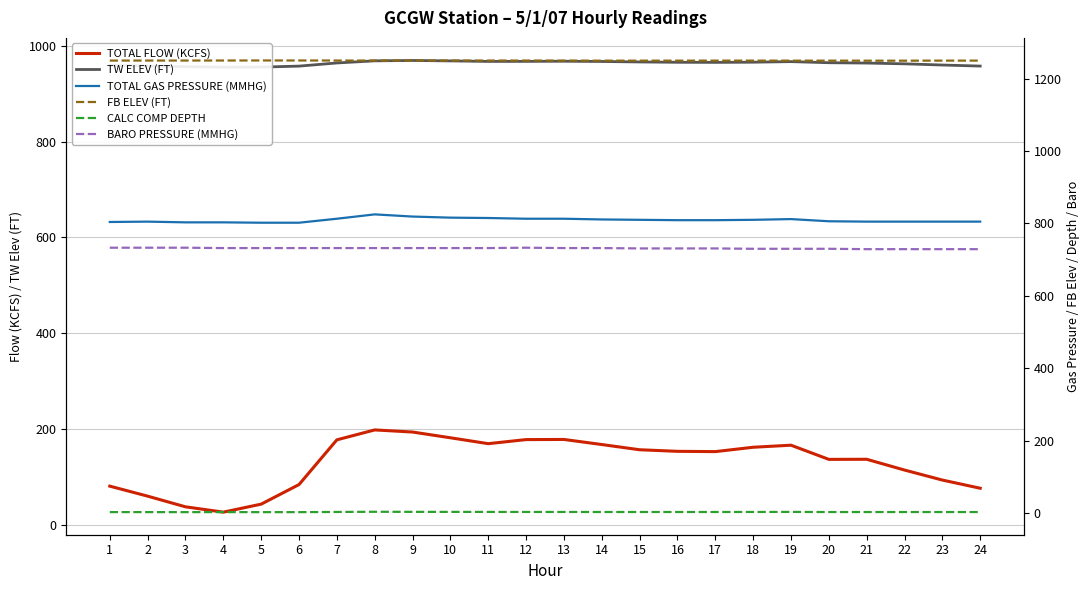

True or false: CALC COMP DEPTH and FB ELEV (FT) cross at least once.

False